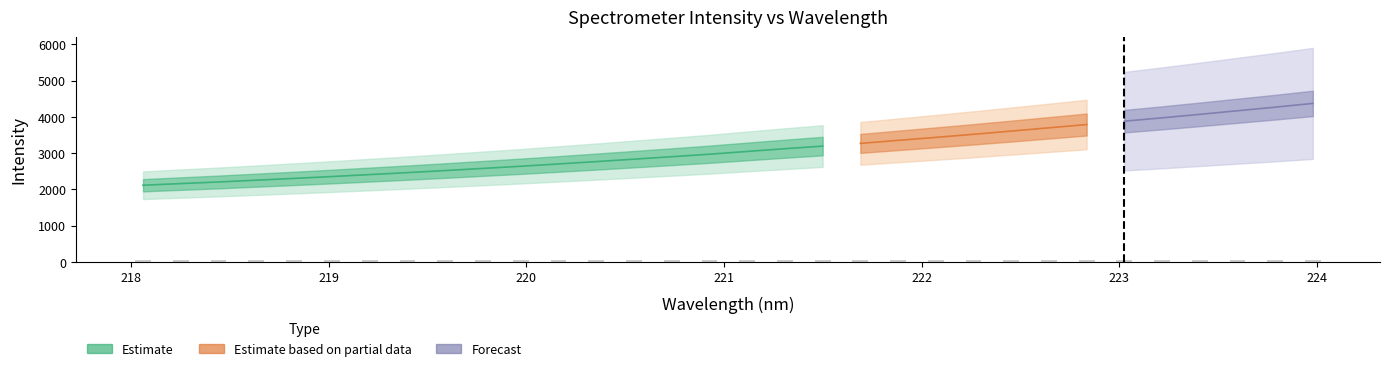

Which category has the highest value across all series?

223.9802